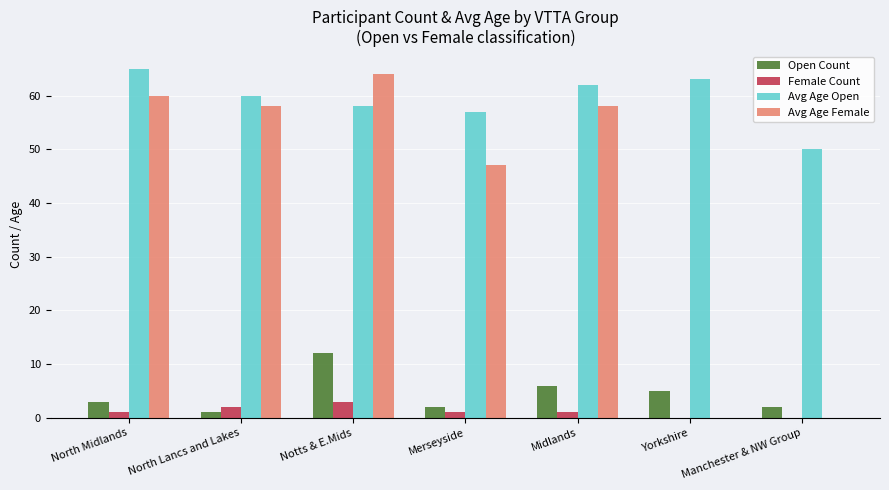

What is the maximum value for Avg Age Open?

65